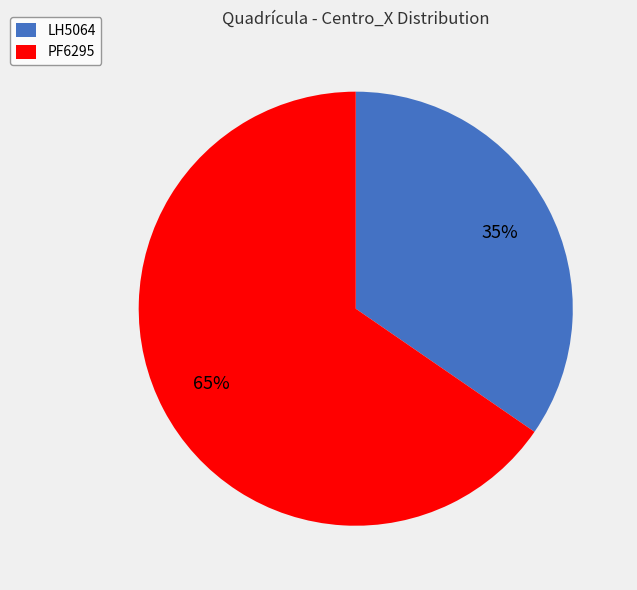

Rank the categories by value from highest to lowest.

PF6295, LH5064